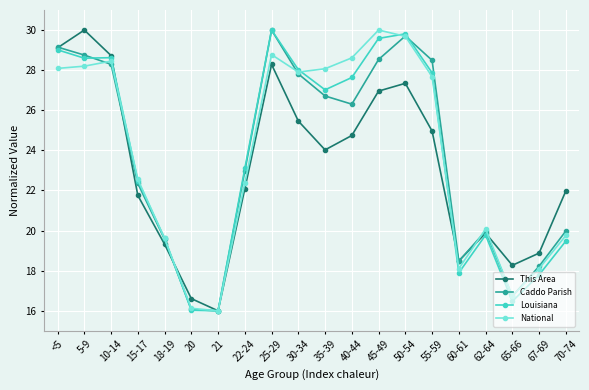

At which category is the sum across all series the highest?

25-29